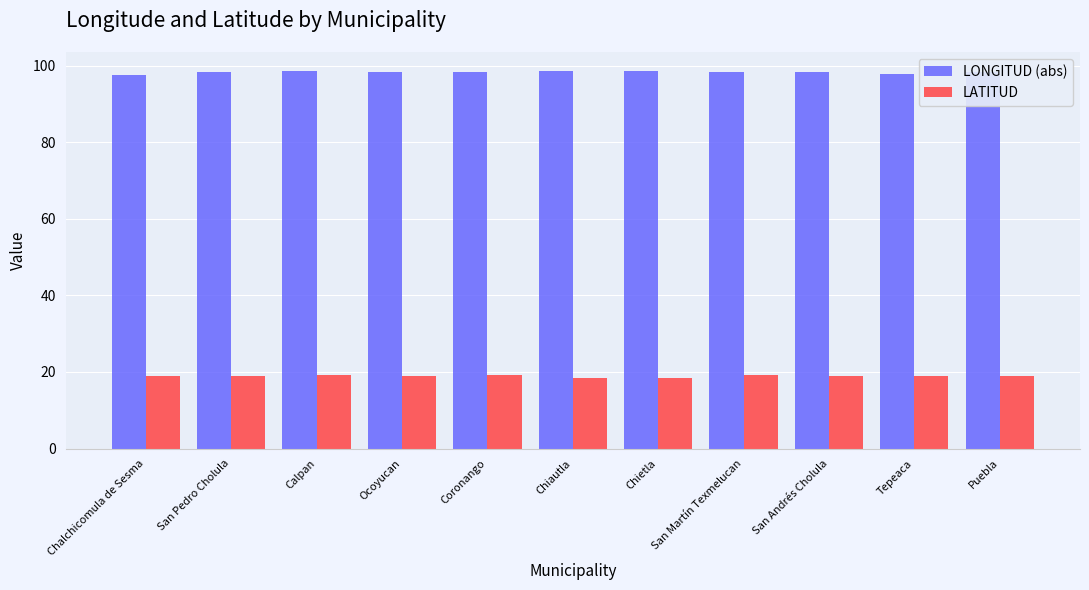

Does the chart contain stacked bars?

No